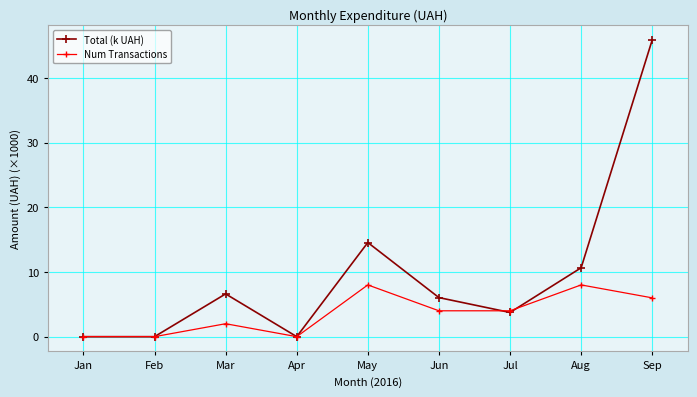

How many data points does each series have?

9